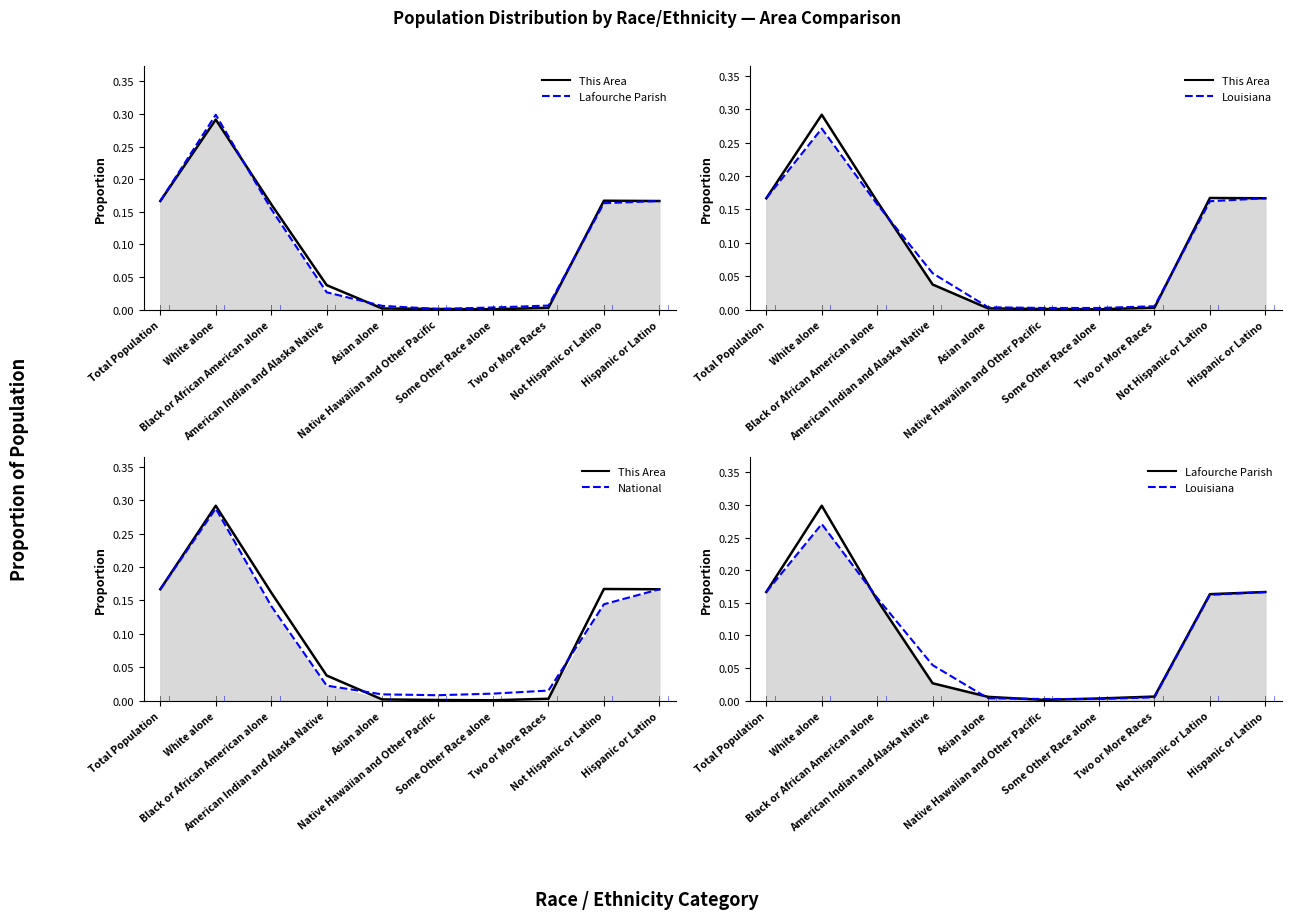

What is the sum of all Louisiana values?

1.0